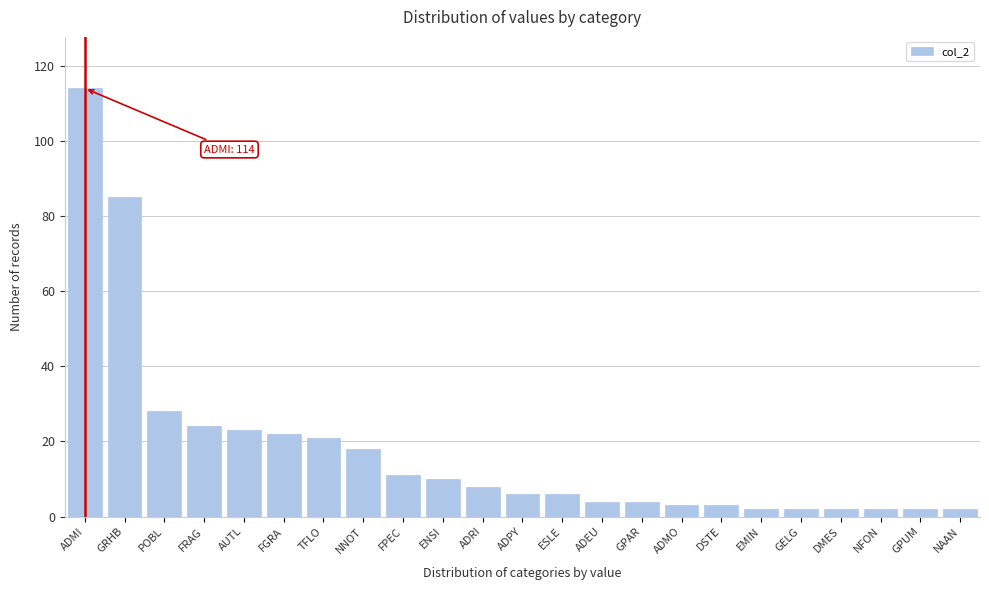

Reading right to left, list all the values displayed in this chart.

NAAN=2	GPUM=2	NFON=2	DMES=2	GELG=2	EMIN=2	DSTE=3	ADMO=3	GPAR=4	ADEU=4	ESLE=6	ADPY=6	ADRI=8	ENSI=10	FPEC=11	NNOT=18	TFLO=21	FGRA=22	AUTL=23	FRAG=24	POBL=28	GRHB=85	ADMI=114